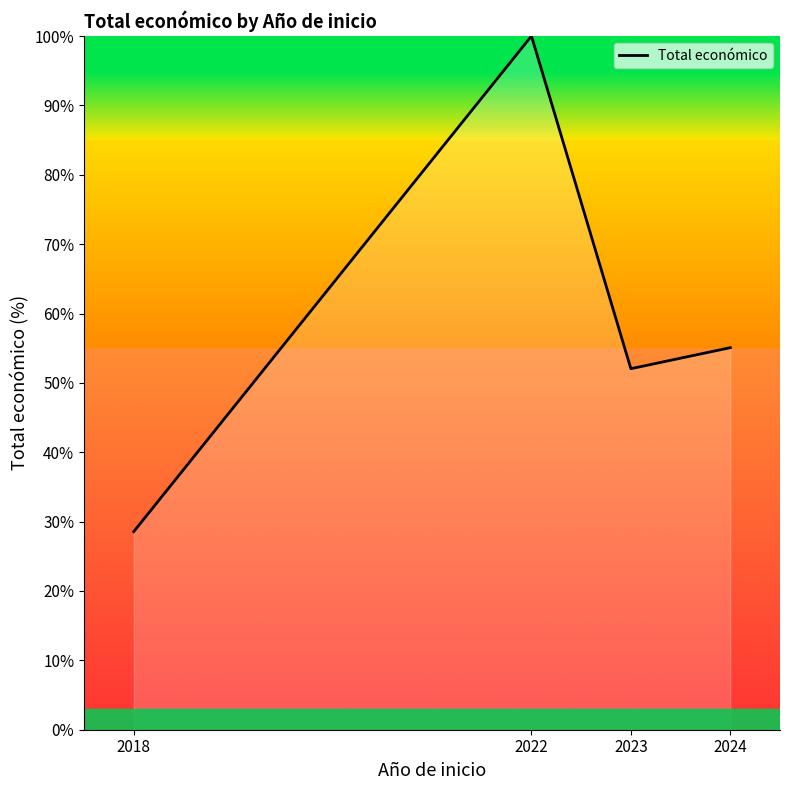

How many interior local valleys (lower than both neighbors) does the data have?

1